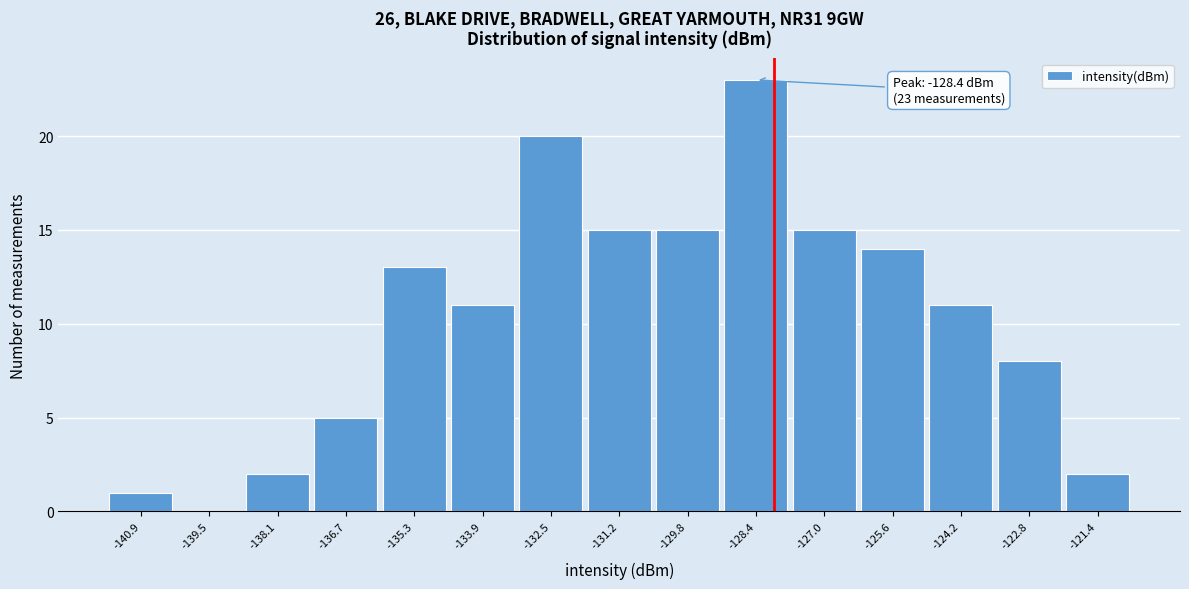

Over which range of the x-axis is the bar tallest?

-129.0 to -127.6